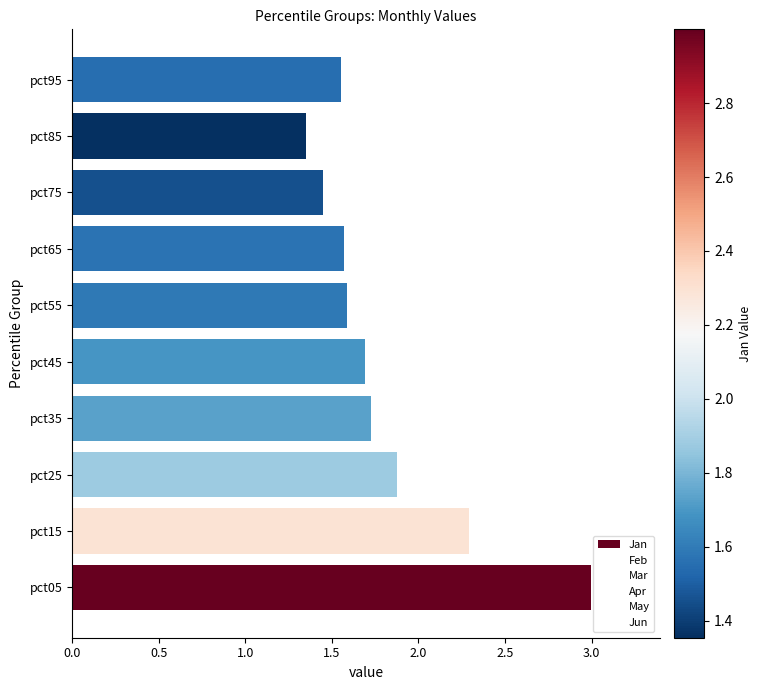

Are the bars horizontal?

Yes